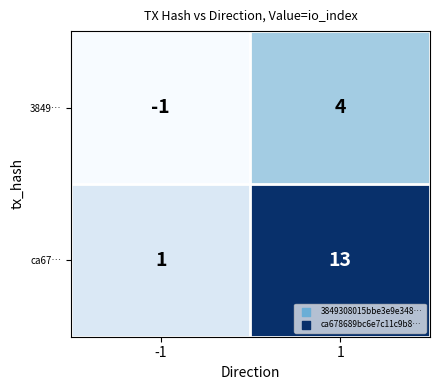

Count the number of categories in the chart.

2